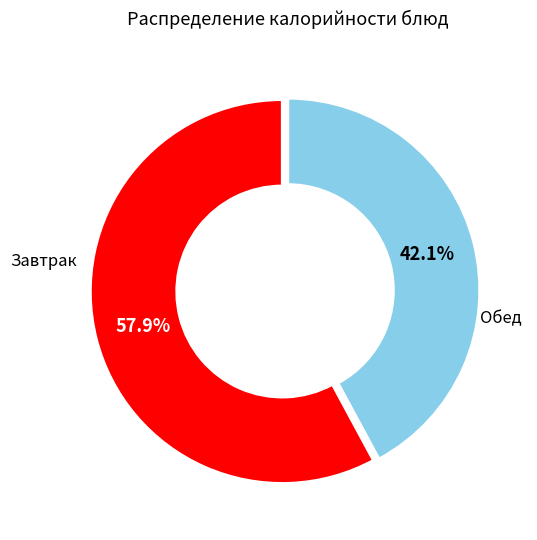

Is there any slice that represents more than half of the pie?

Yes